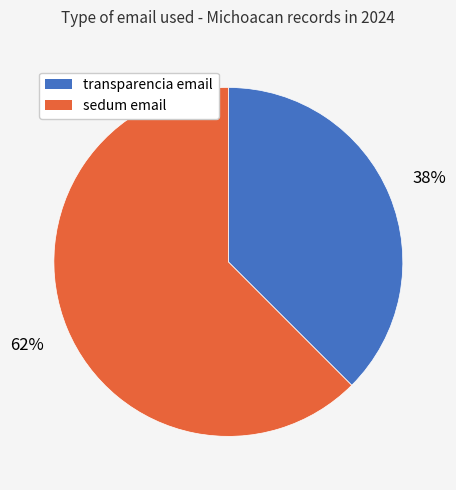

How many slices are in this pie chart?

2